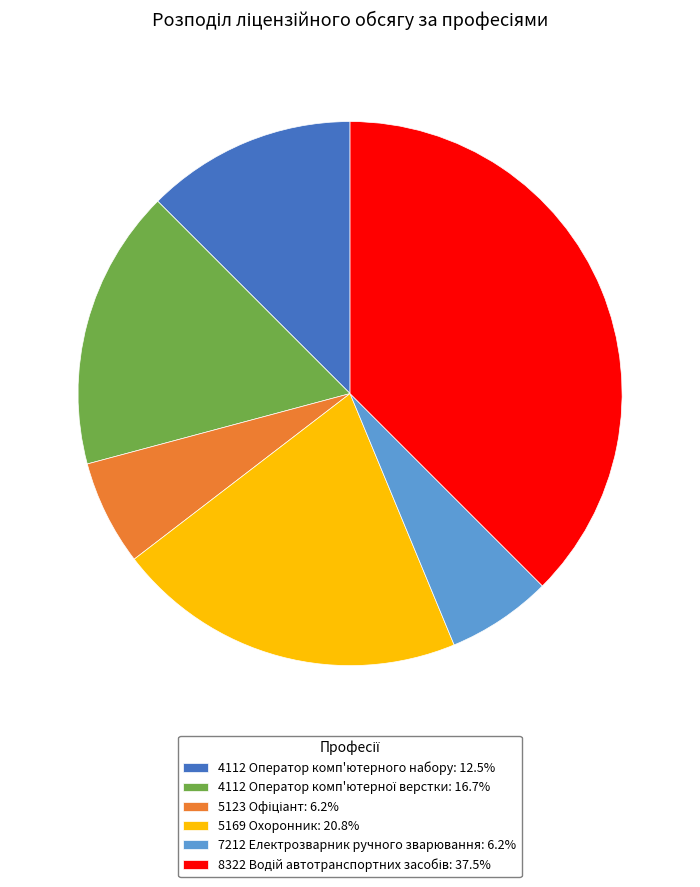

Is the sum of 4112 Оператор комп'ютерного набору: 12.5% and 7212 Електрозварник ручного зварювання: 6.2% greater than half?

No